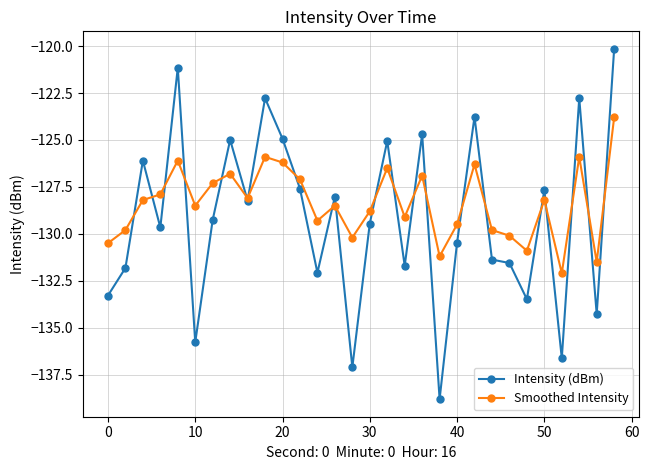

True or false: Smoothed Intensity has more than 2 interior local peaks.

True